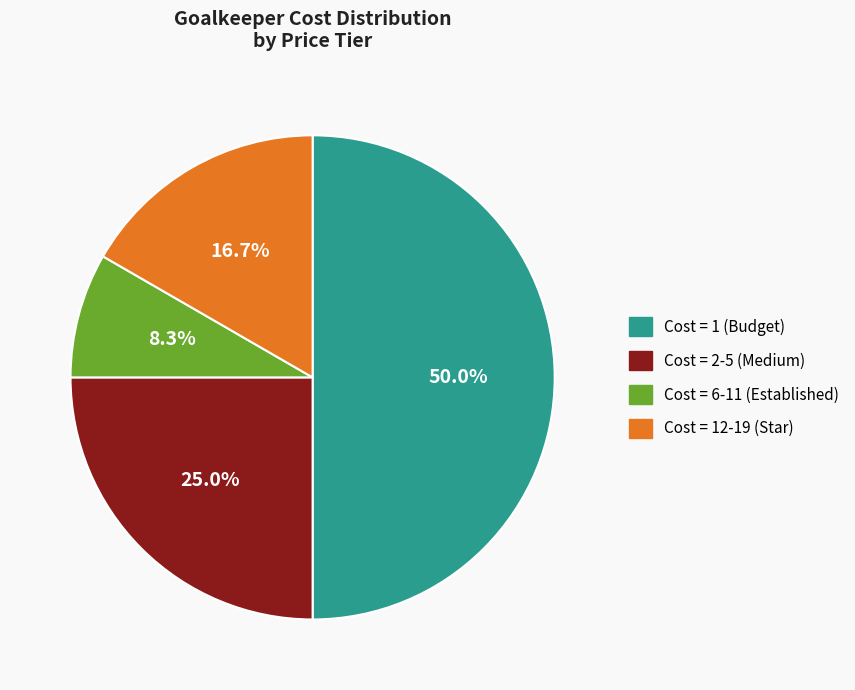

Does Cost = 12-19 (Star) represent more than half of the total?

No